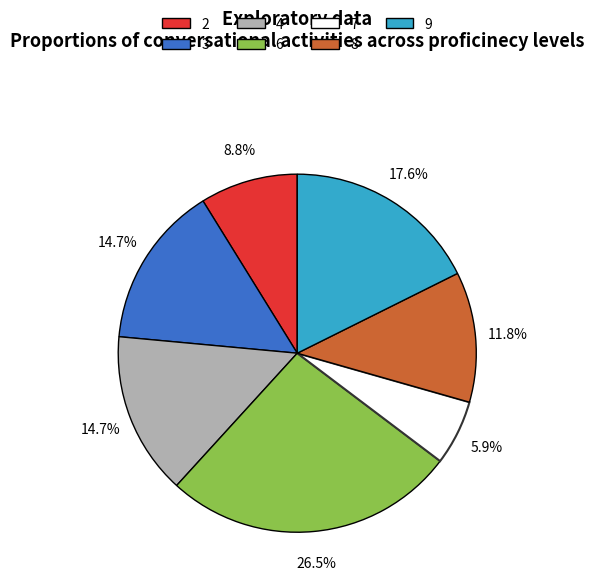

Does any single category account for the majority?

No